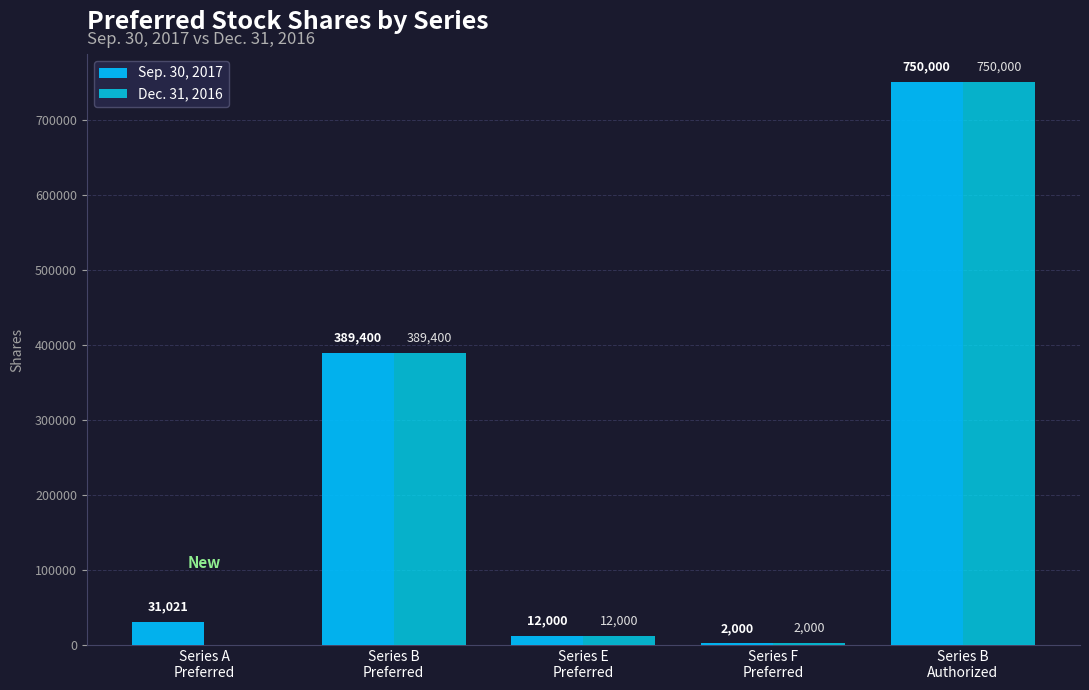

Rank the series by their maximum value, from lowest to highest.

Sep. 30, 2017, Dec. 31, 2016